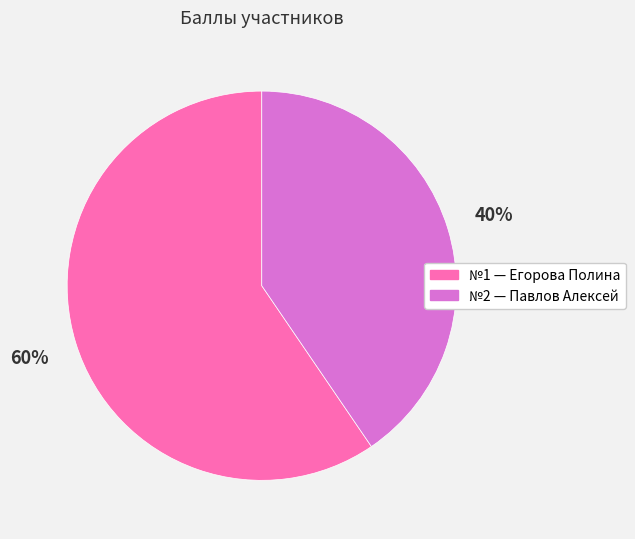

Is there a majority slice in this chart?

Yes